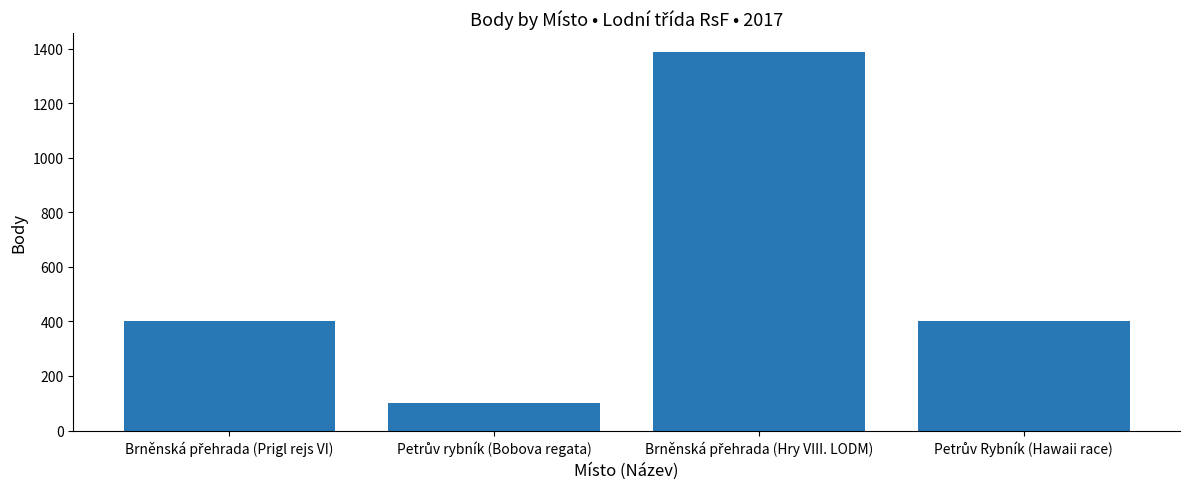

How many data points are less than 402?

1